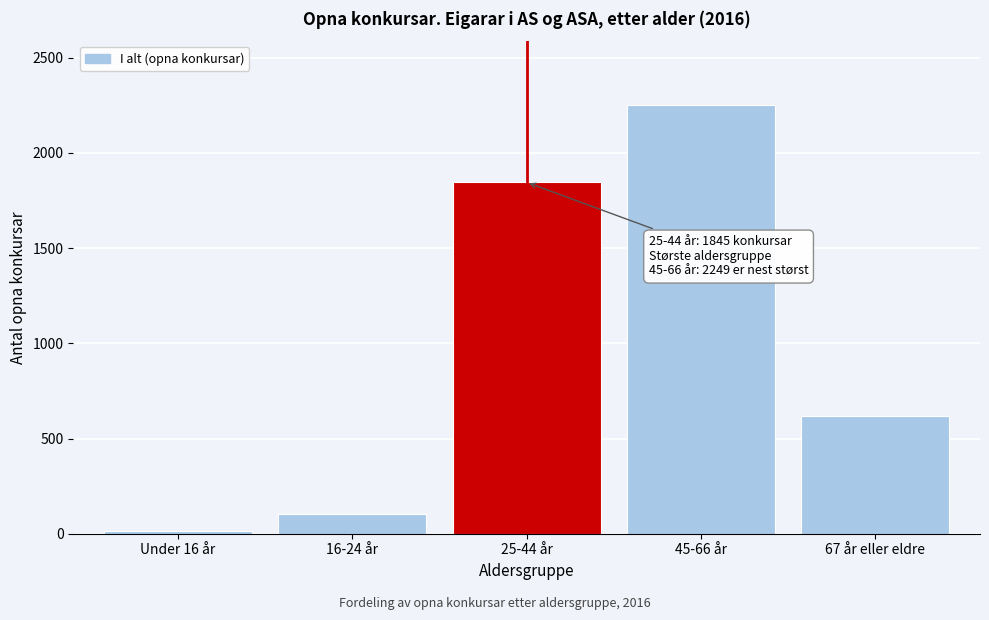

Reading left to right, what are all the values shown in this chart?

Under 16 år=15	16-24 år=104	25-44 år=1845	45-66 år=2249	67 år eller eldre=617